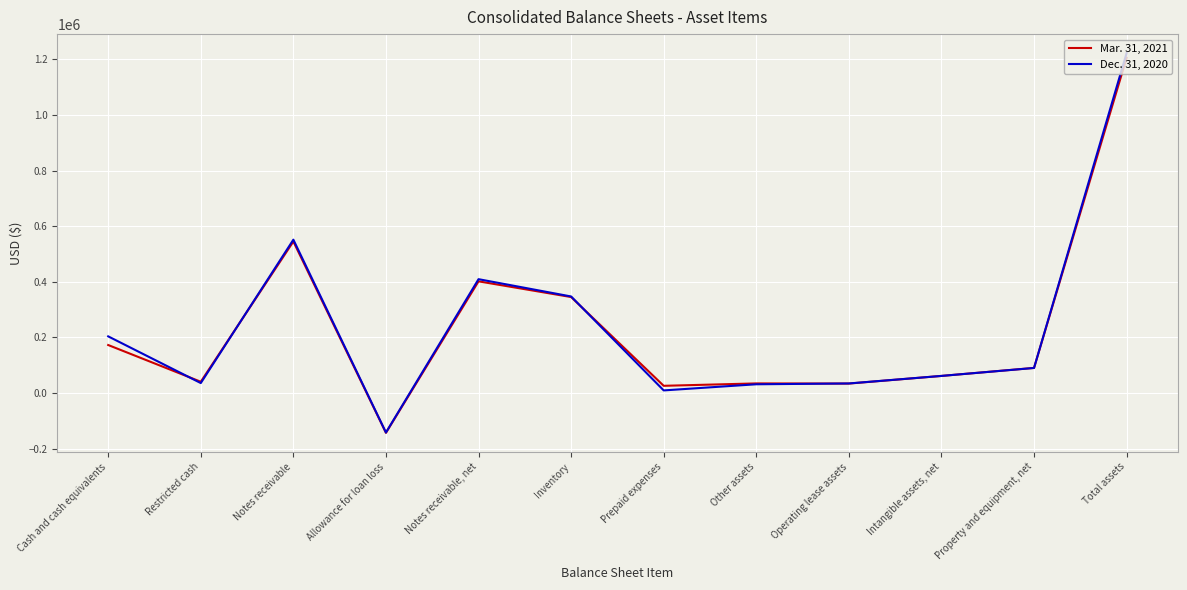

Is the value of Dec. 31, 2020 at Cash and cash equivalents greater than the value of Mar. 31, 2021 at Total assets?

No